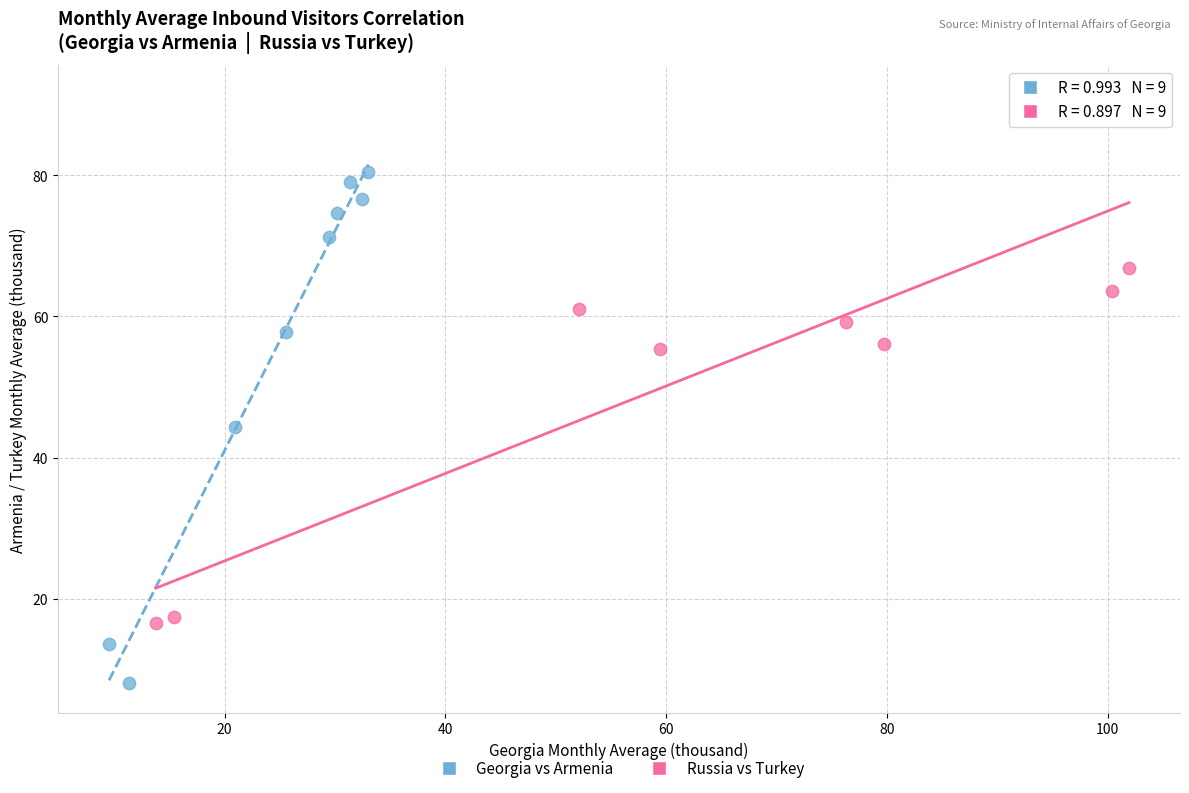

Which series contains the lowest Y value?

Georgia vs Armenia